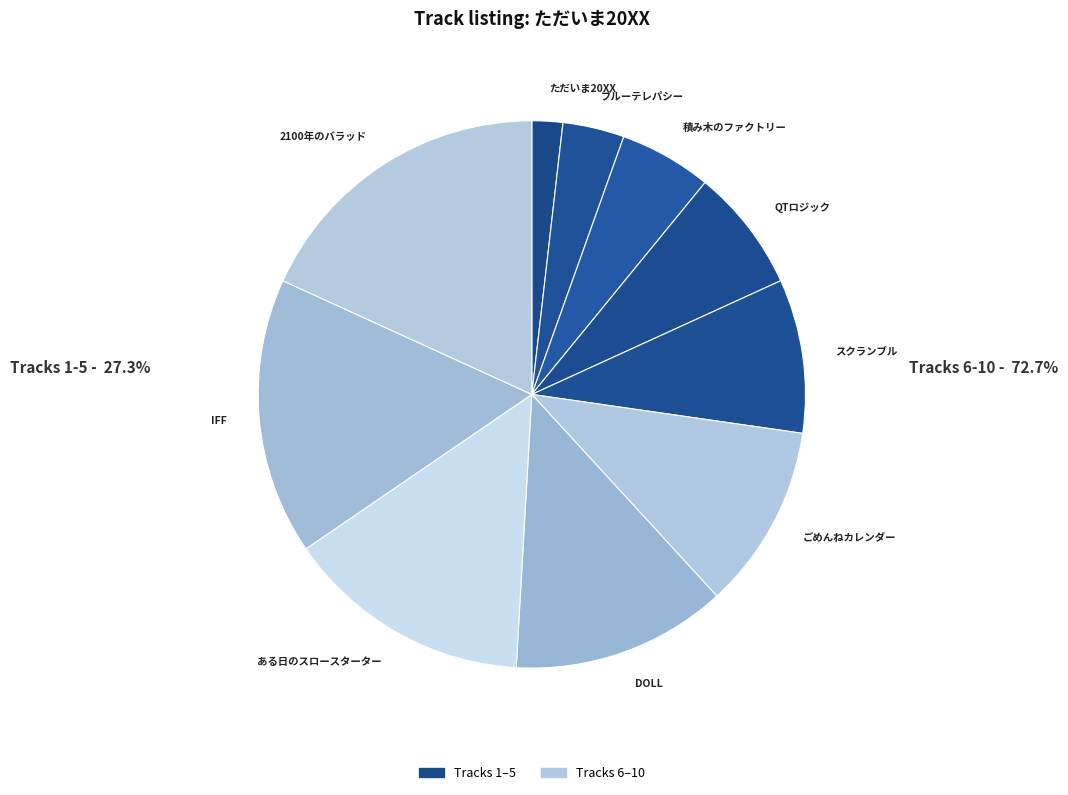

Rank the categories by value from lowest to highest.

ただいま20XX, ブルーテレパシー, 積み木のファクトリー, QTロジック, スクランブル, ごめんねカレンダー, DOLL, ある日のスロースターター, IFF, 2100年のバラッド